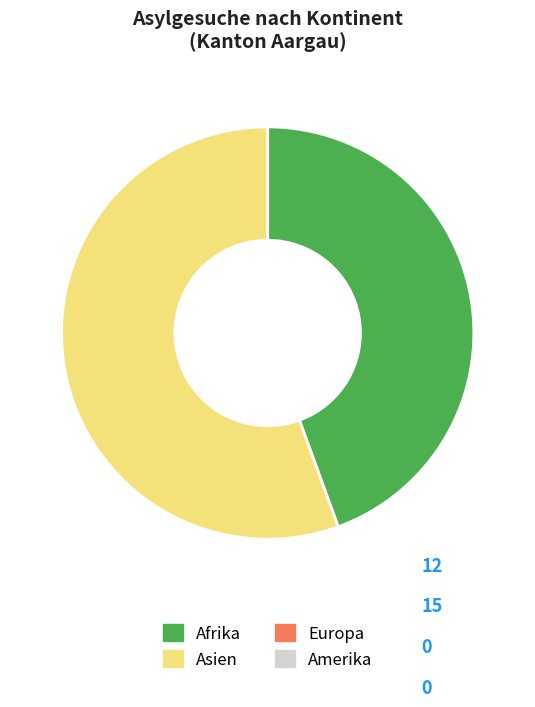

Is there any slice that represents more than half of the pie?

Yes